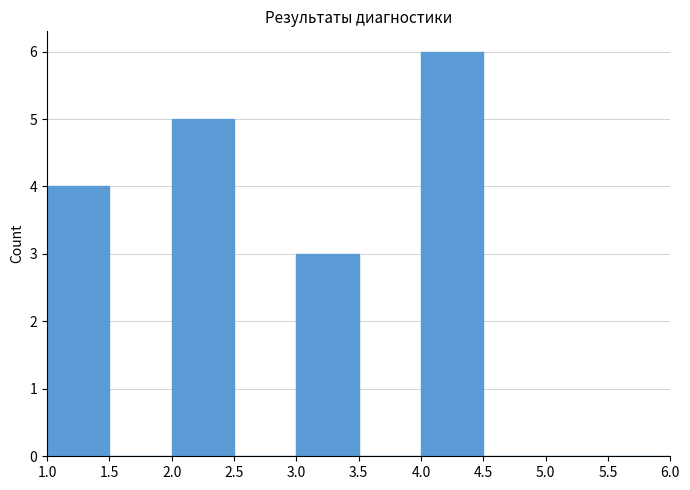

What is the height of the bar covering 1.0 to 1.5 on the x-axis? The values are not printed on the chart, so give them approximately, as read against the axis.

4